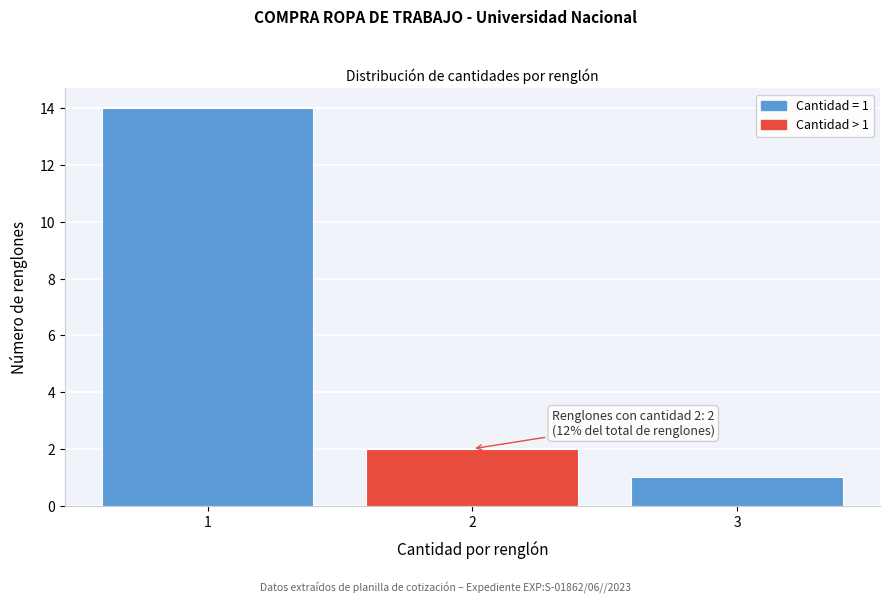

Reading left to right, transcribe all the data shown in this chart.

14	2	1